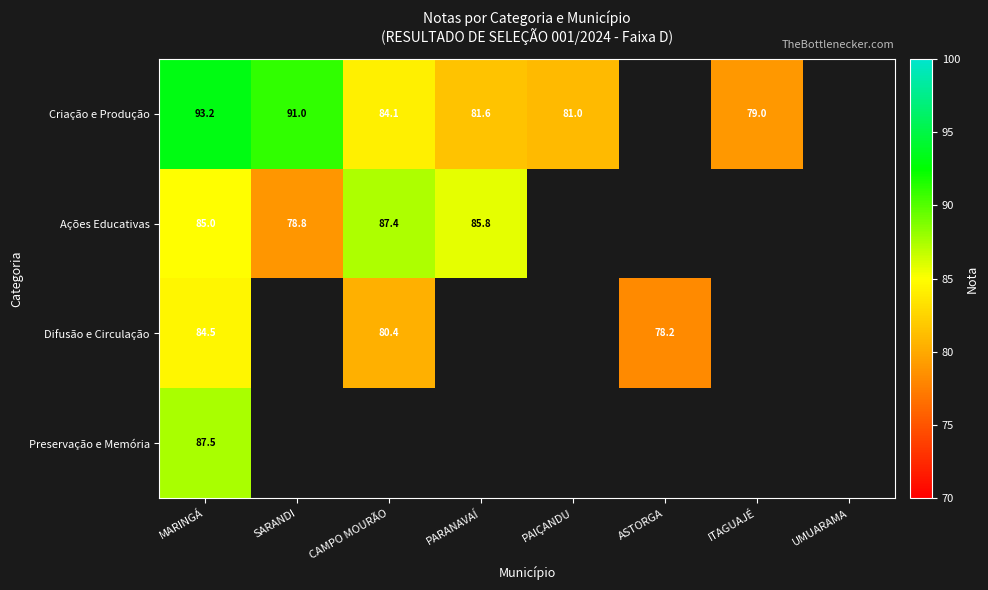

What is the difference between the Difusão e Circulação values at MARINGÁ and CAMPO MOURÃO?

4.1